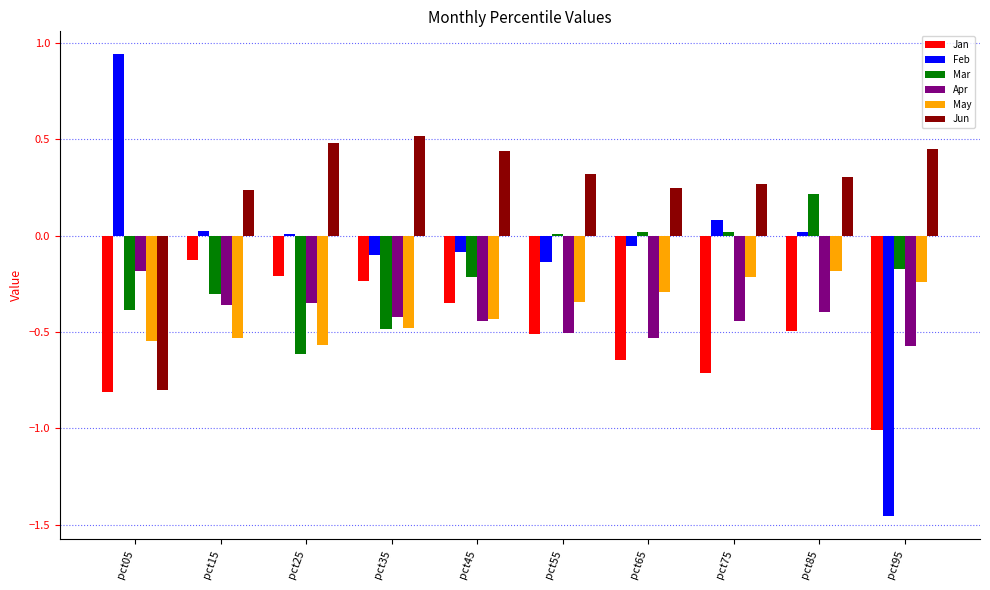

True or false: Jun has a value of 0.5 at pct35.

True